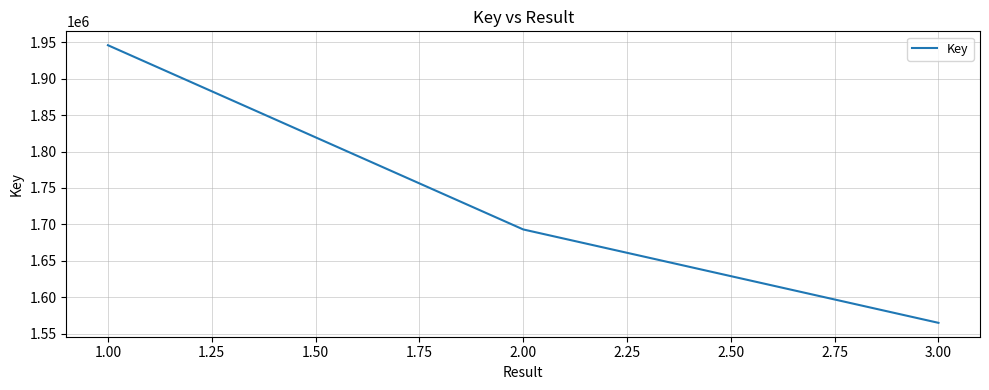

Rank the categories by value from highest to lowest.

1.00, 2.00, 3.00